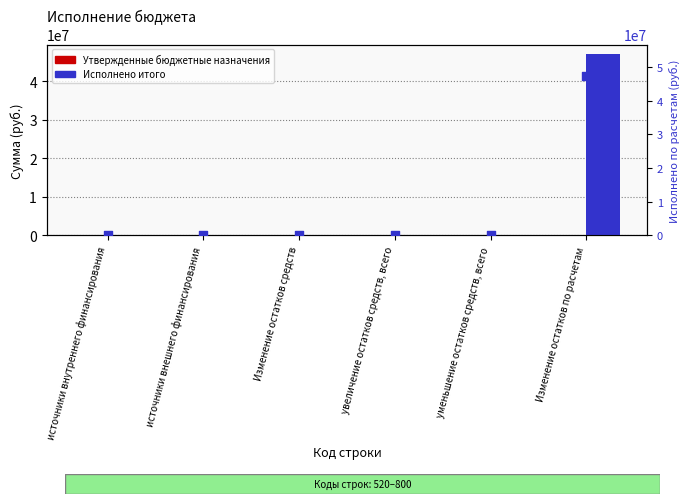

At which category is the sum across all series the highest?

Изменение остатков по расчетам